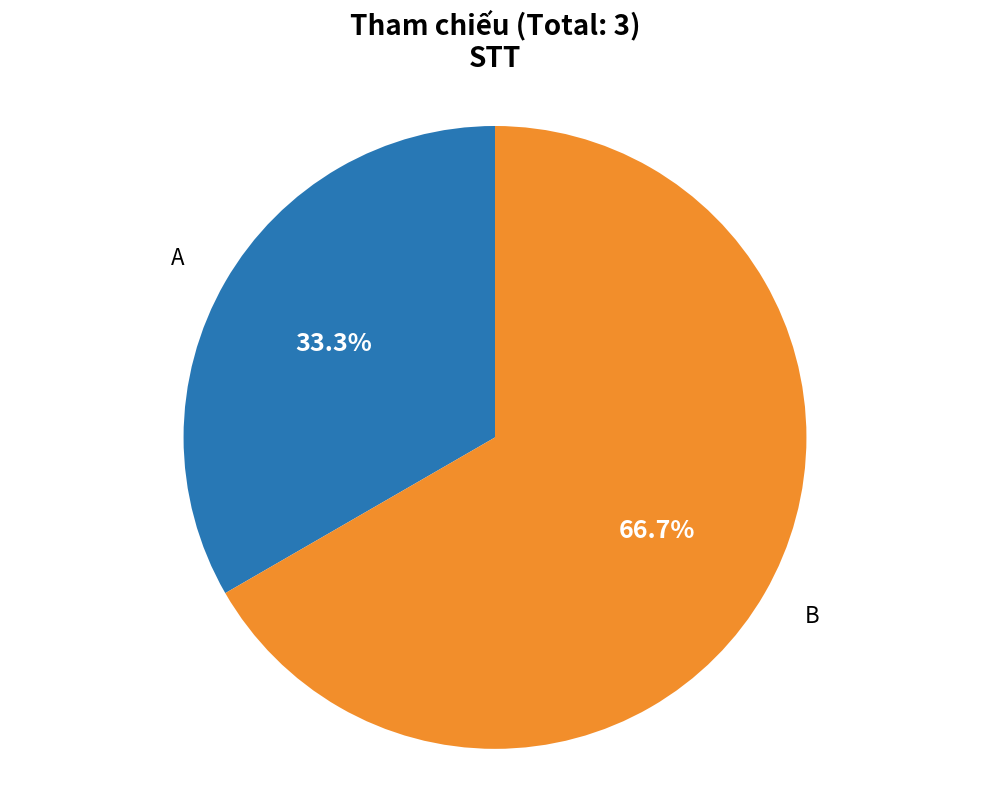

What percentage is NOT represented by A?

66.7%